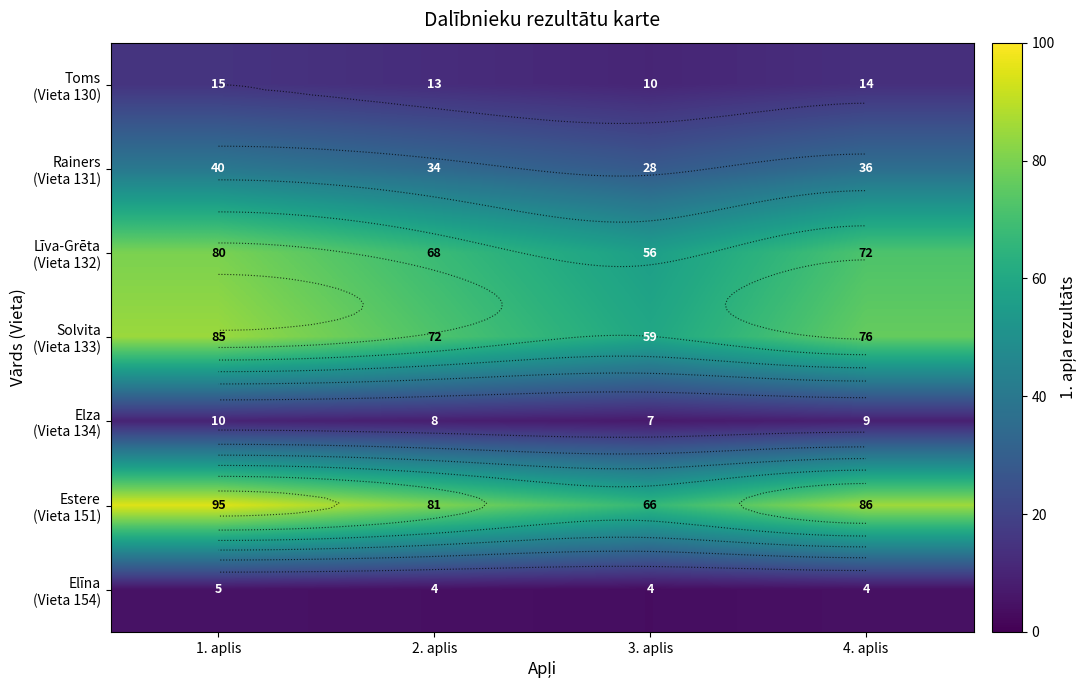

Between 1. aplis and 2. aplis, which series saw the biggest shift?

Estere (Vieta 151)